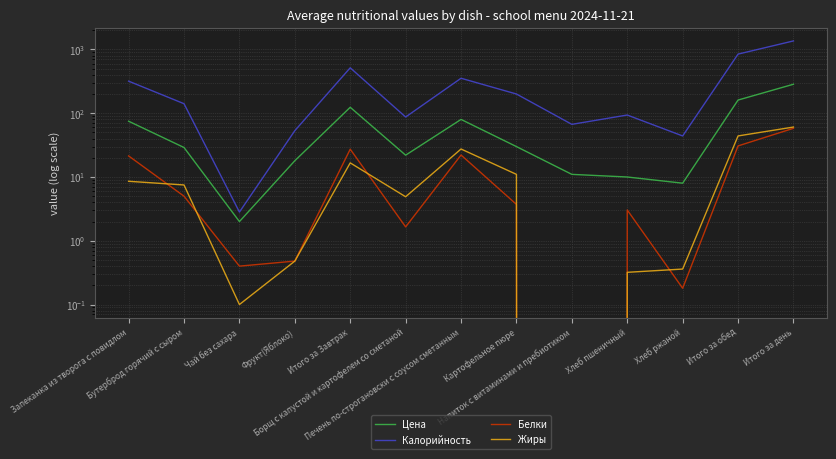

At which label is Жиры closest to 30?

Печень по-строгановски с соусом сметанным